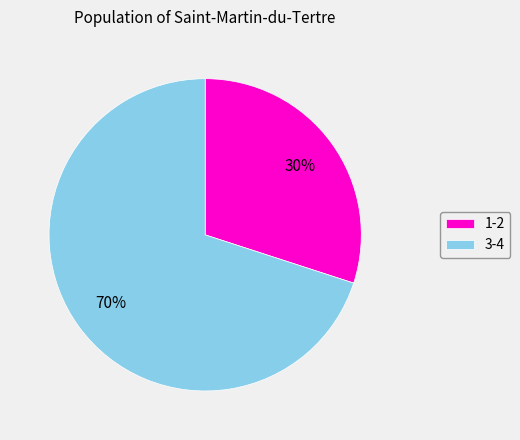

Is there any slice that represents more than half of the pie?

Yes